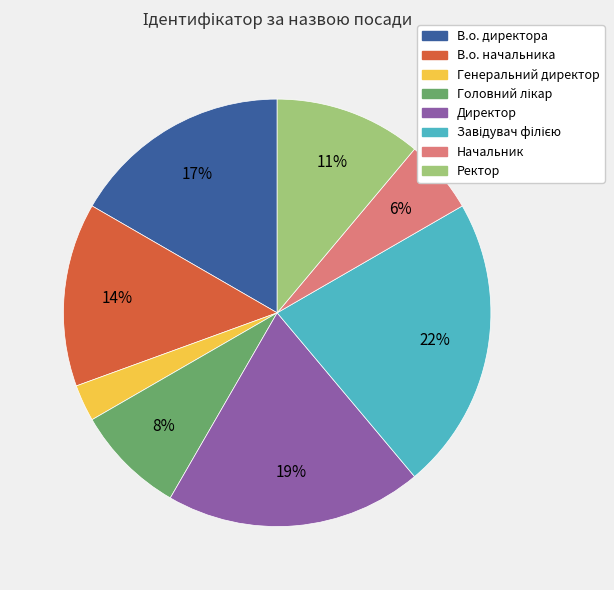

Is there a majority slice in this chart?

No